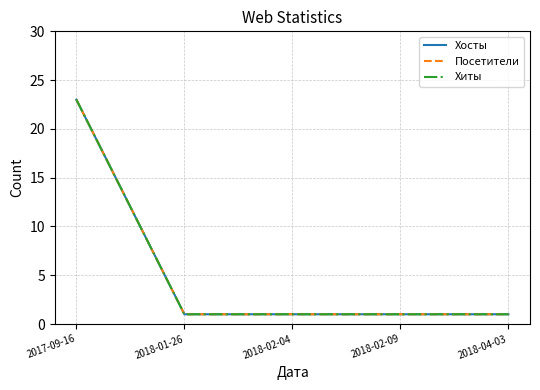

Does the chart display data point markers on the line(s)?

No